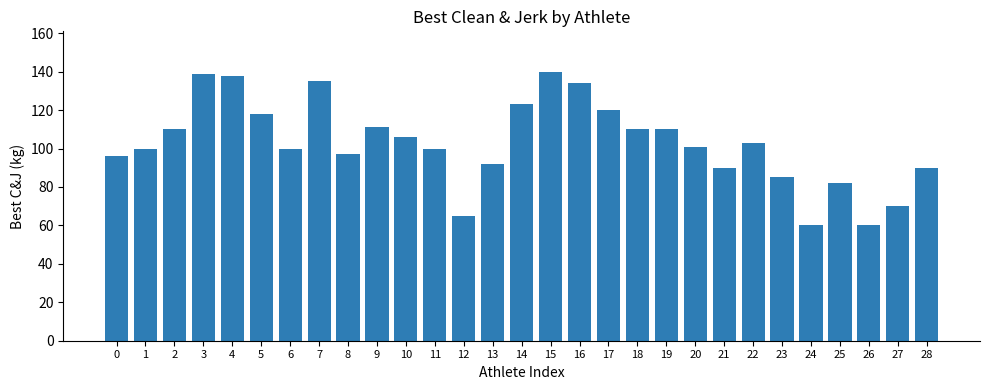

The chart shows a value of 120 at 17. True or false?

True